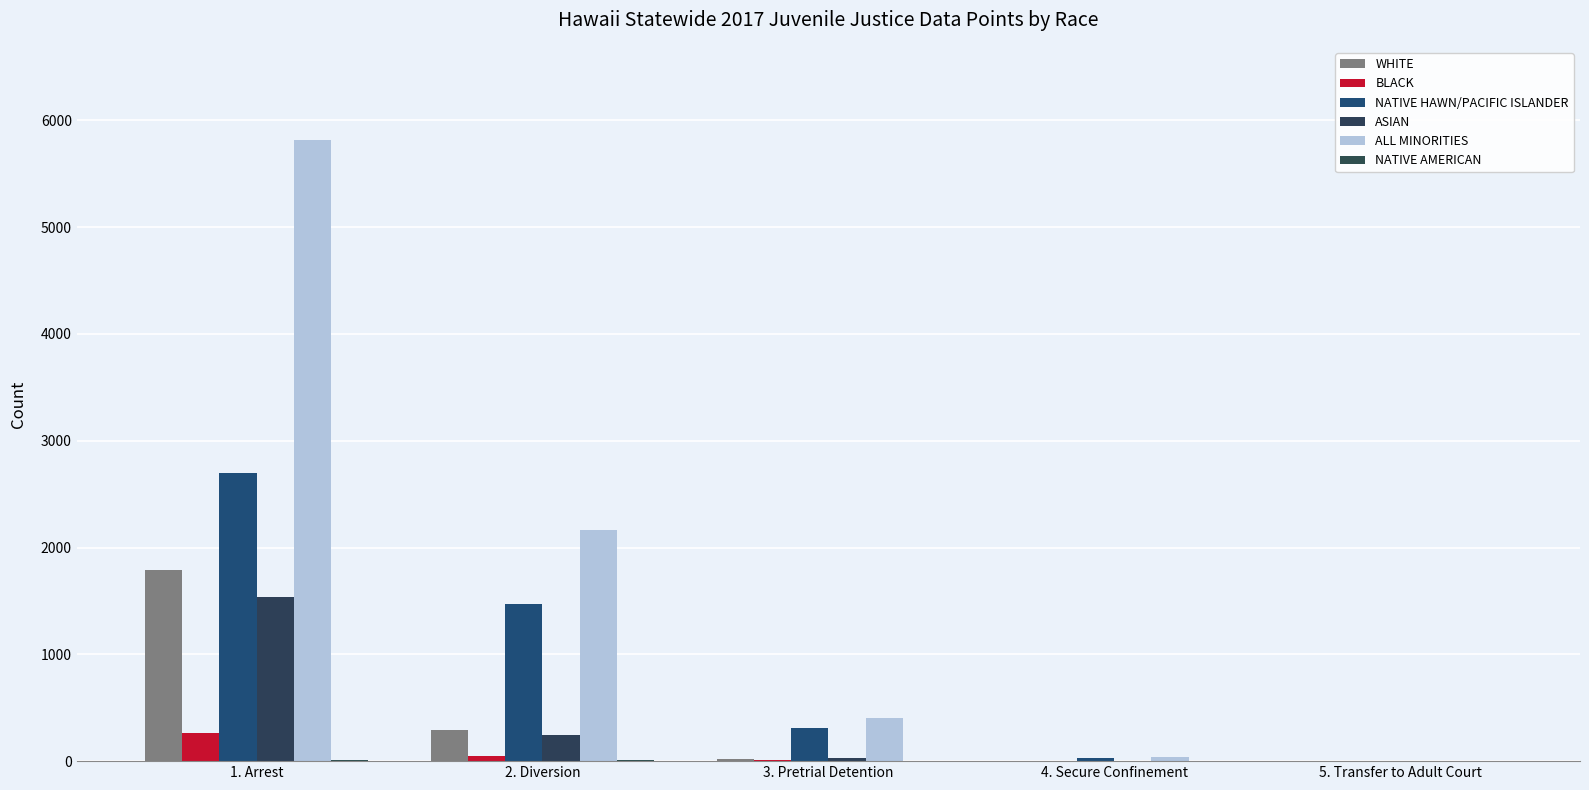

Where is BLACK nearest to the value 130?

2. Diversion